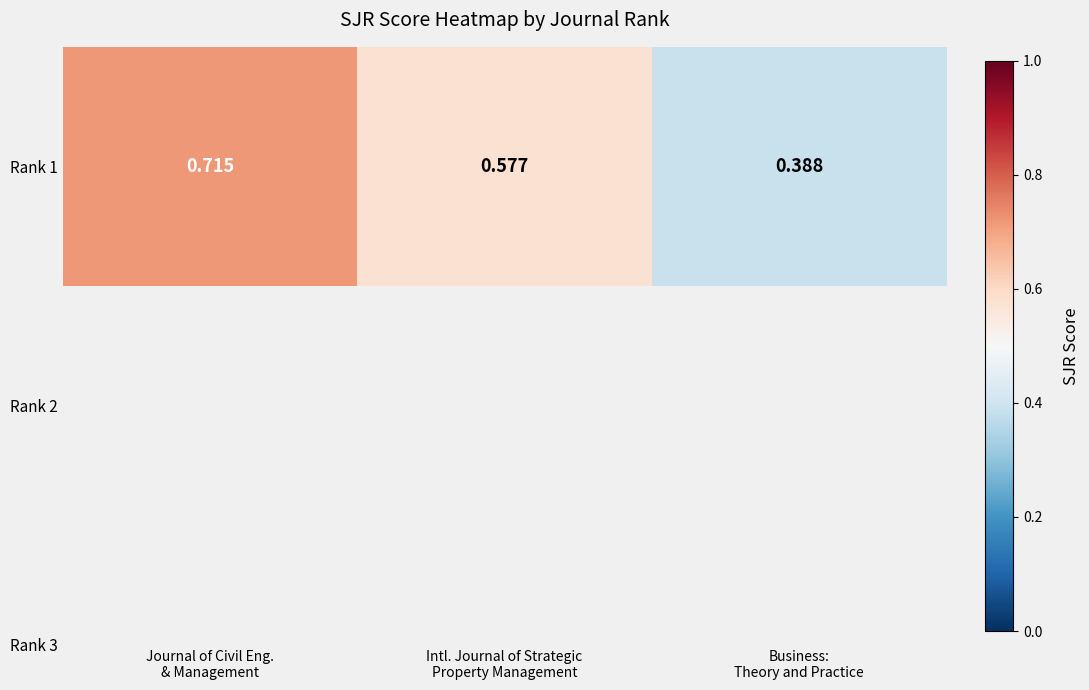

True or false: the data shows 0.6 at Intl. Journal of Strategic
Property Management.

True